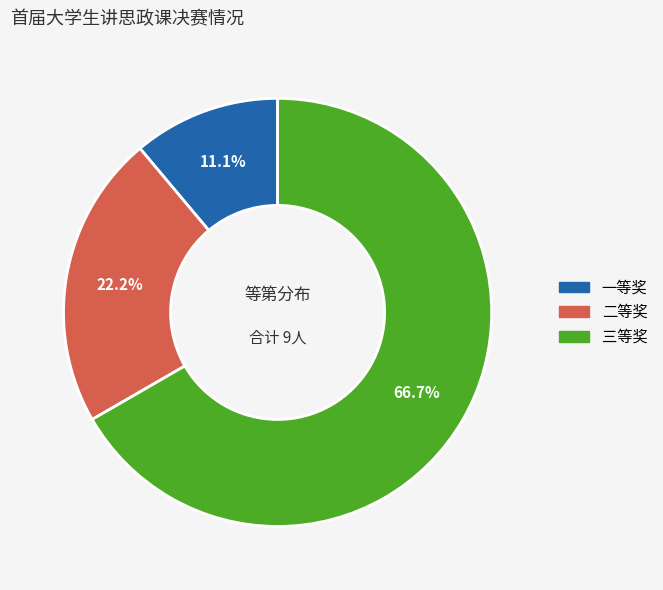

Is it true that 二等奖 is 22% of the pie?

True